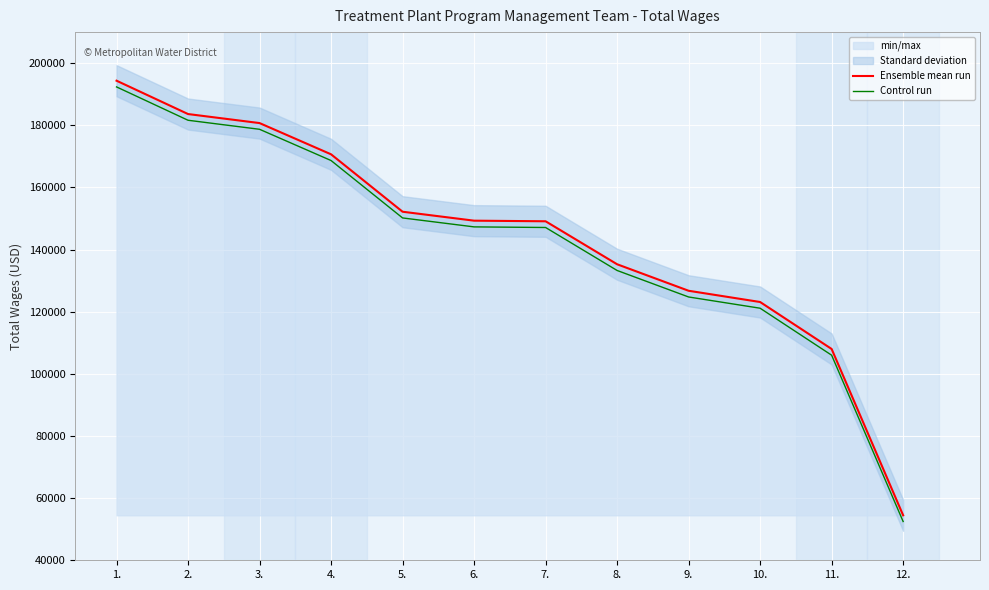

Is it true that Control run equals 194403 at 10.?

False